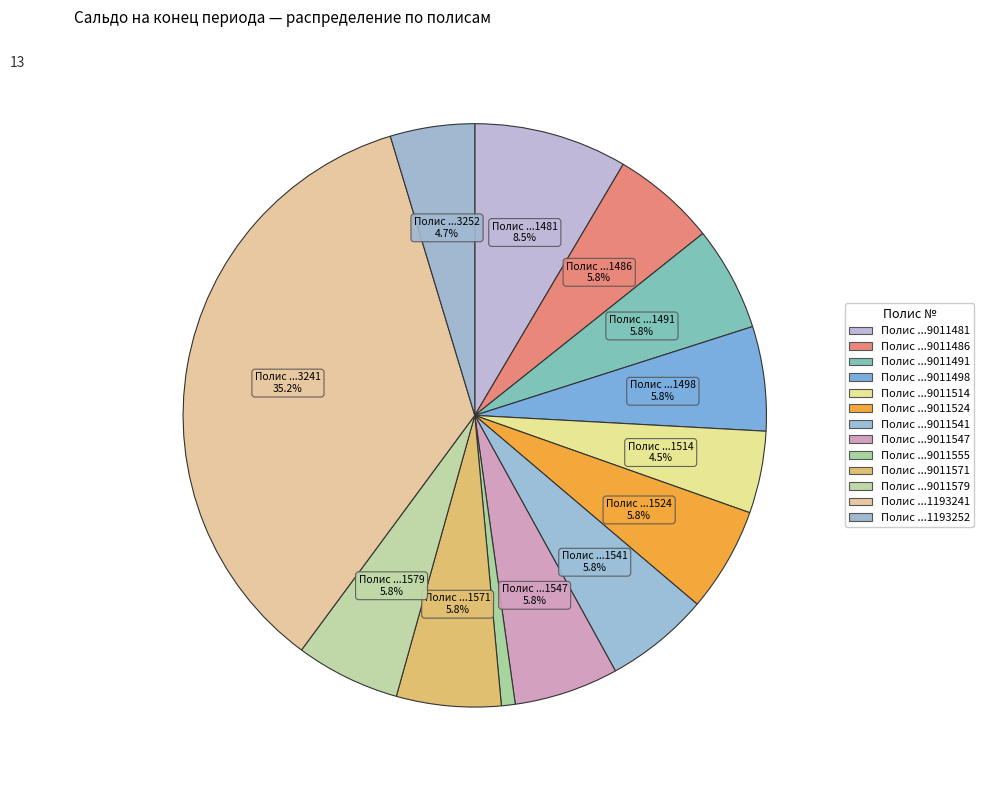

How many slices are in this pie chart?

13